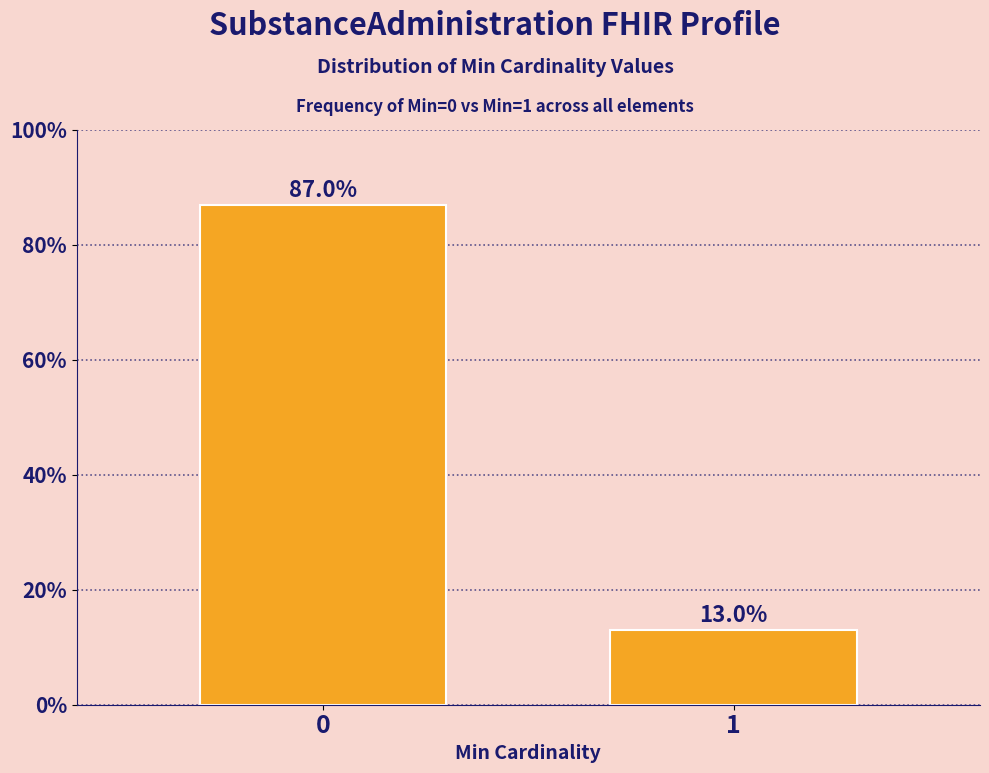

Reading right to left, transcribe all the data shown in this chart.

1=13.0	0=87.0